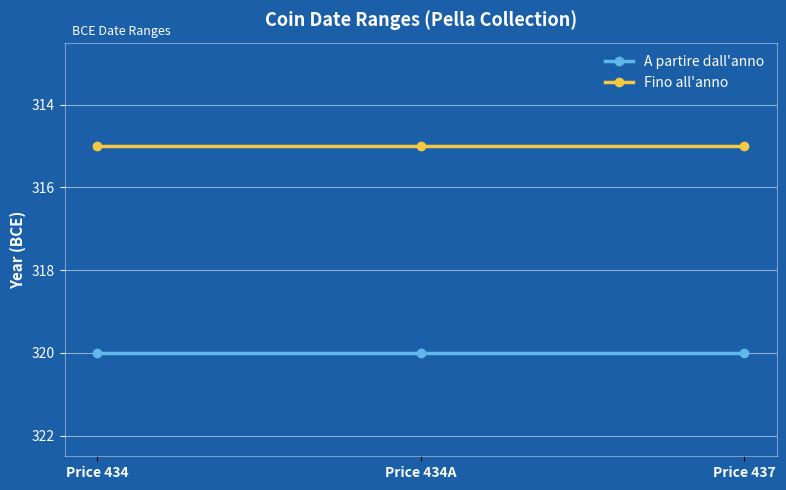

Does the chart display data point markers on the line(s)?

Yes